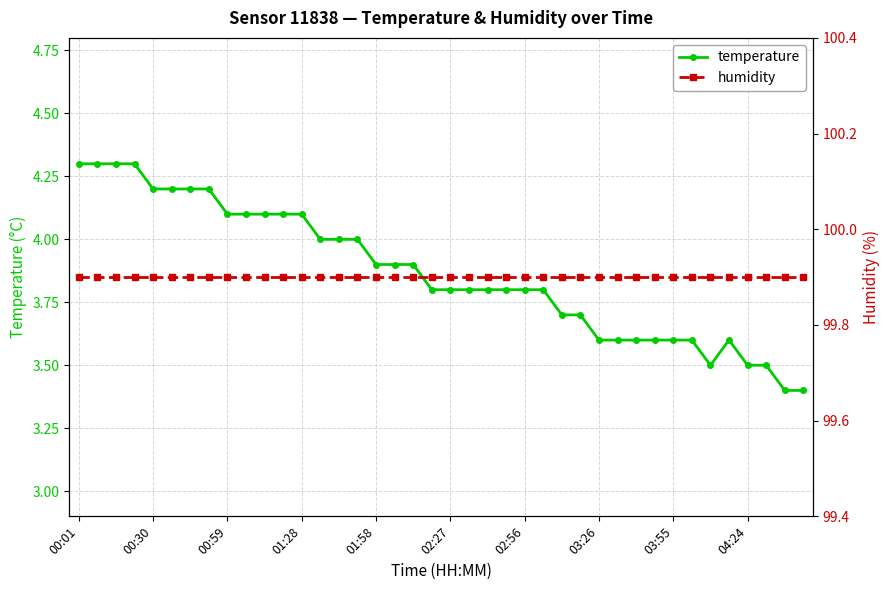

Rank the series at 37 from highest to lowest value.

humidity, temperature